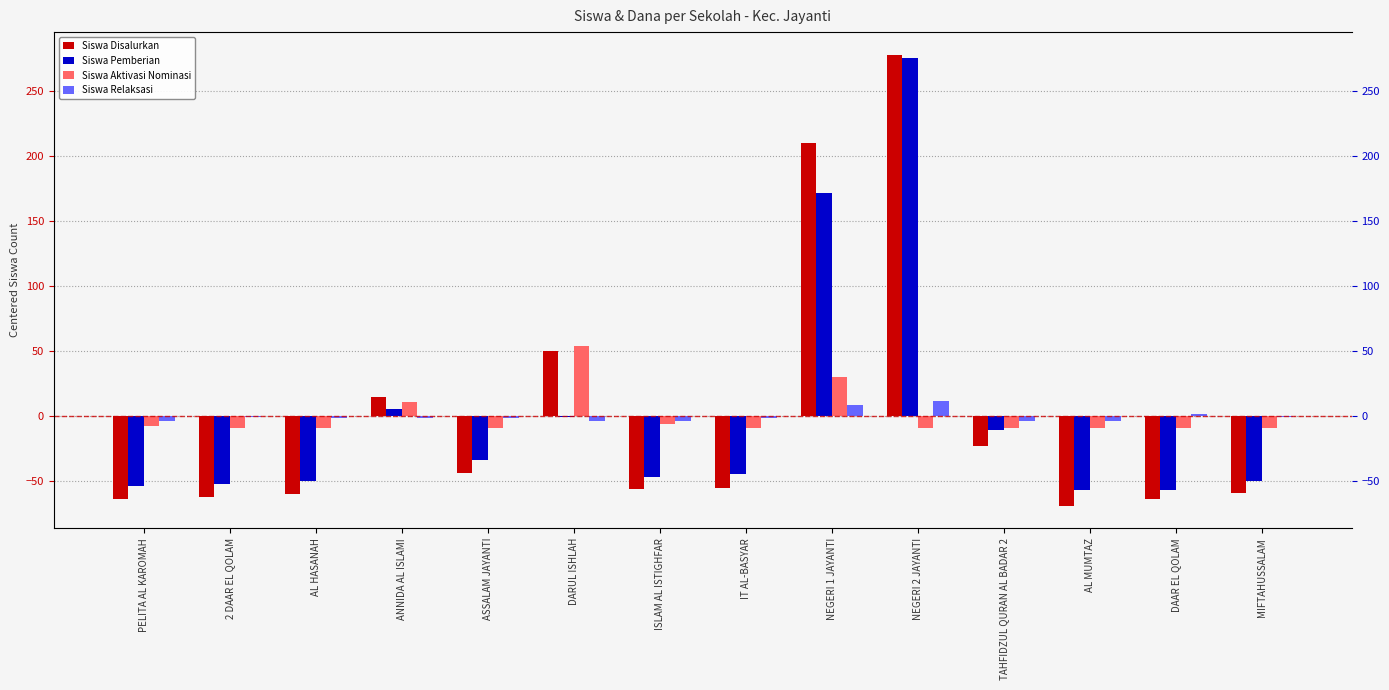

How many values in Siswa Pemberian are below zero?

11